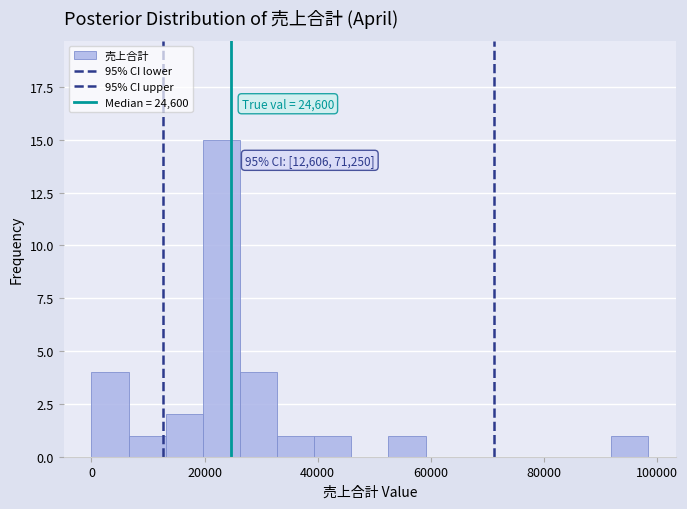

Around what value on the x-axis is the tallest bar? Give the approximate position of its centre, as read against the axis.

22000